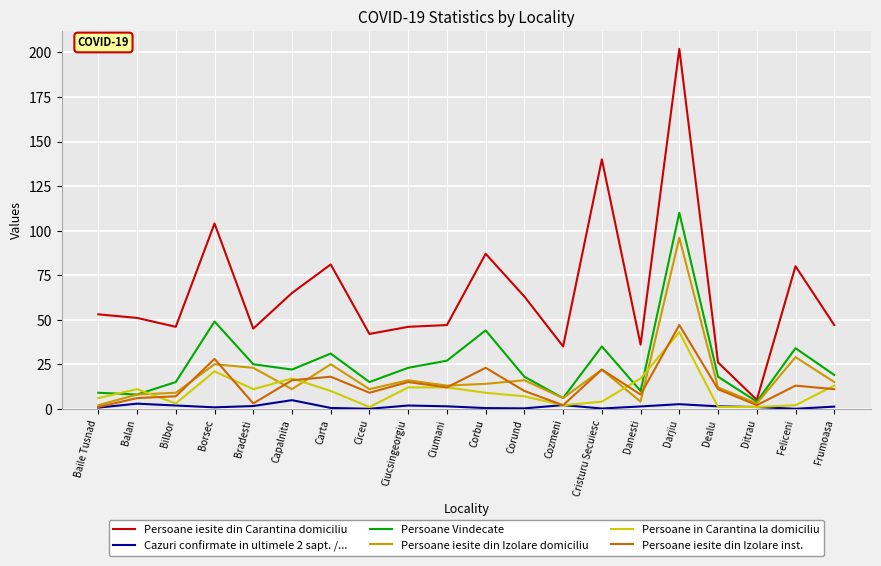

Rank the series at Danesti from lowest to highest value.

Cazuri confirmate in ultimele 2 sapt. /..., Persoane iesite din Izolare domiciliu, Persoane iesite din Izolare inst., Persoane Vindecate, Persoane in Carantina la domiciliu, Persoane iesite din Carantina domiciliu